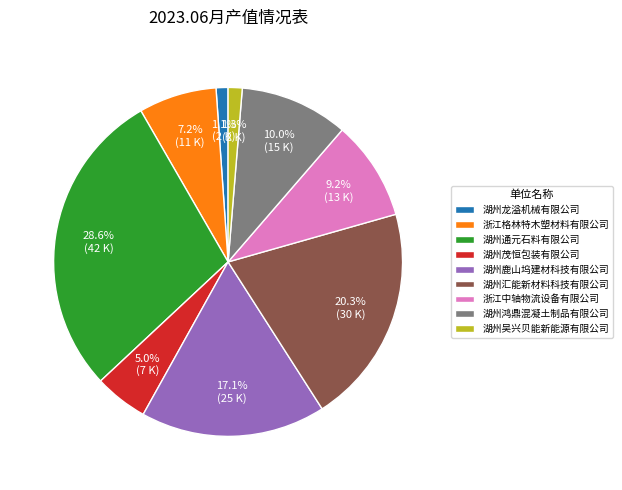

How many slices are in this pie chart?

9